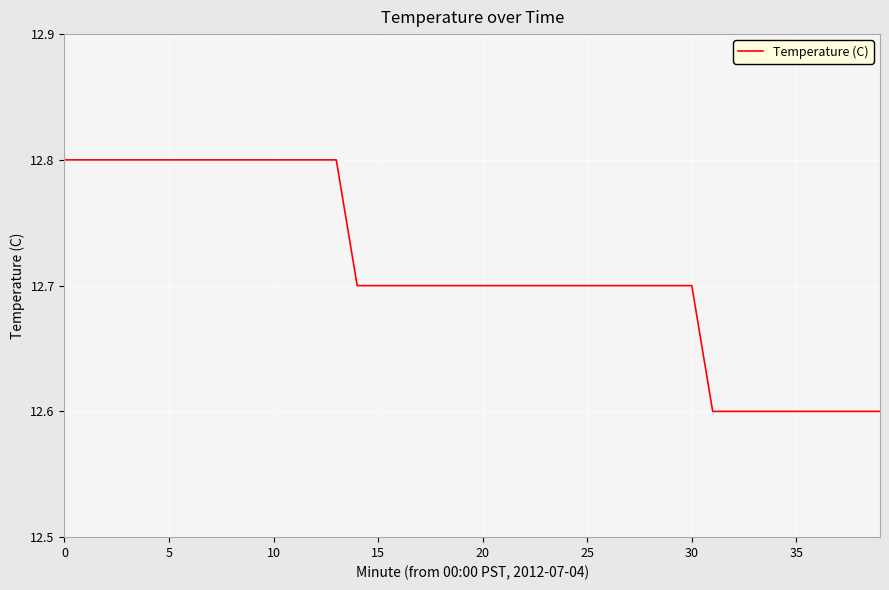

What is the smallest value displayed?

12.6